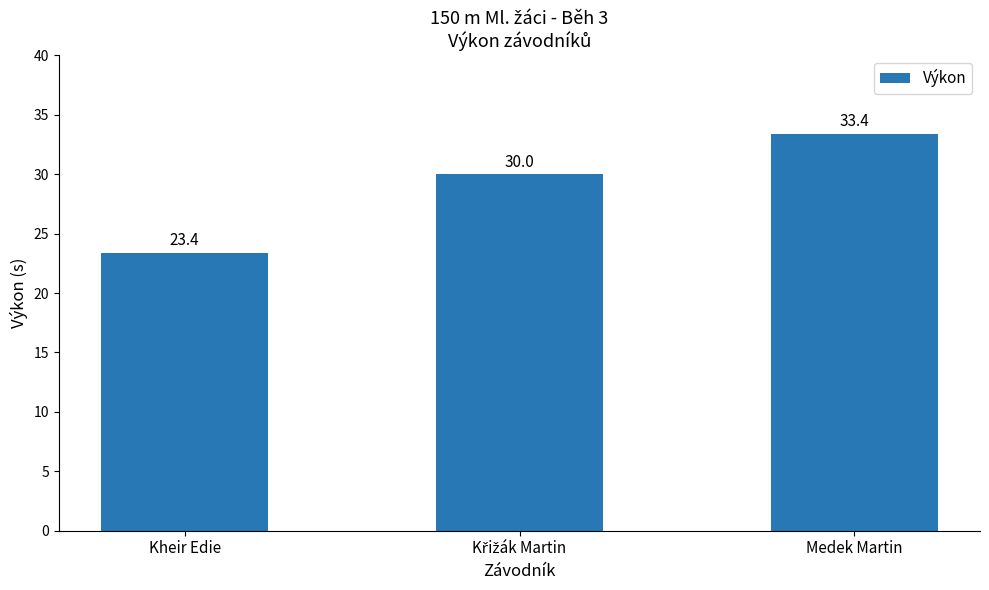

How many bars are there in total?

3